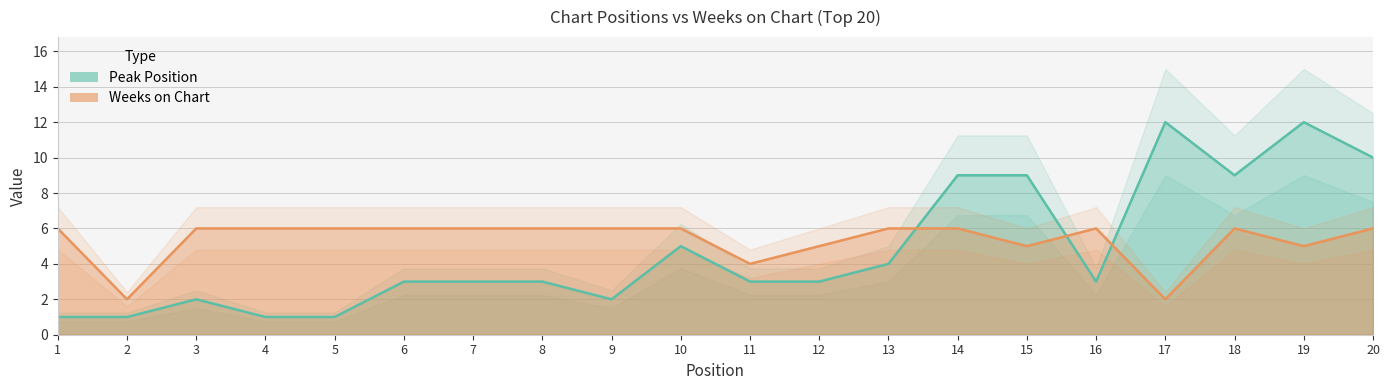

Which series ends up on top after the final intersection of Weeks on Chart and Peak Position?

Peak Position